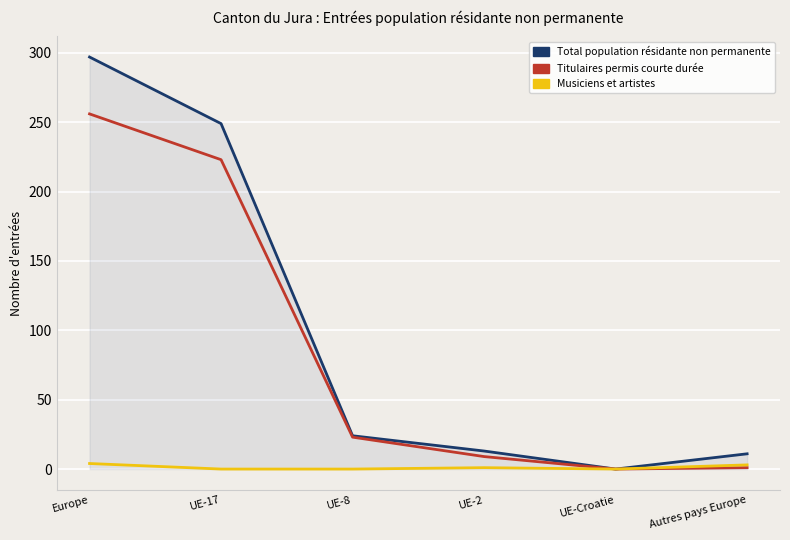

At which category is the sum across all series the highest?

Europe